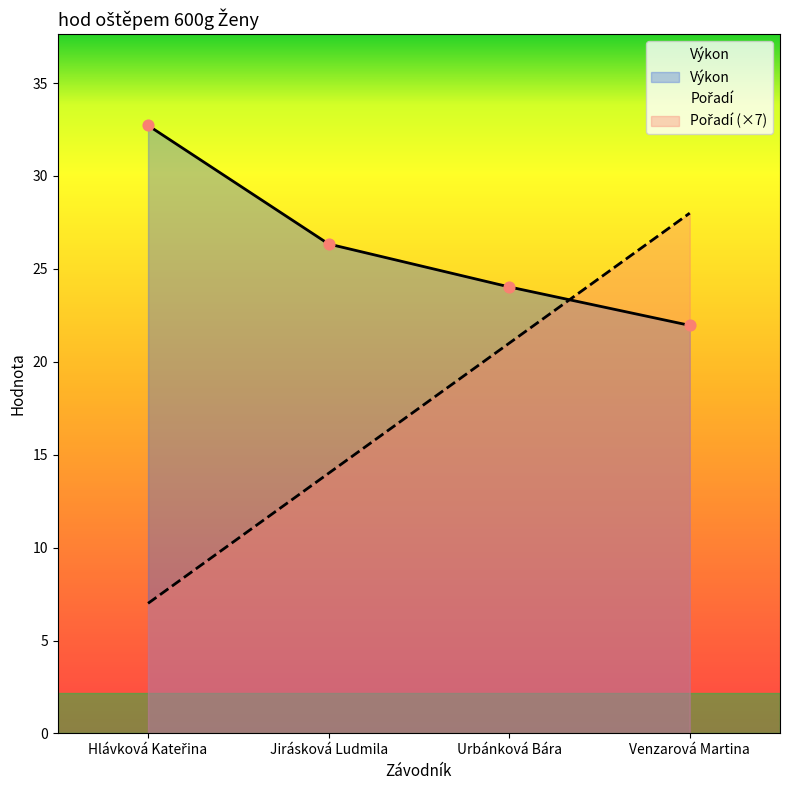

At which category is the sum across all series the highest?

Venzarová Martina